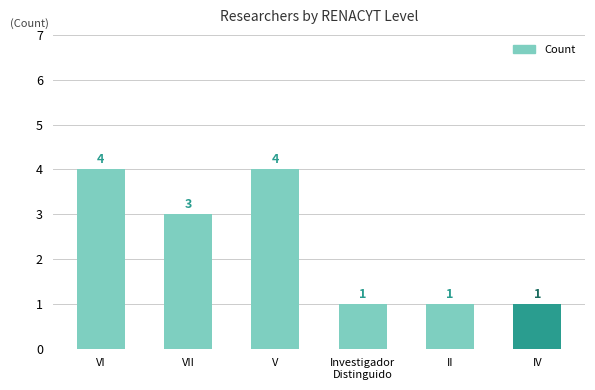

What is the maximum value shown in the chart?

4